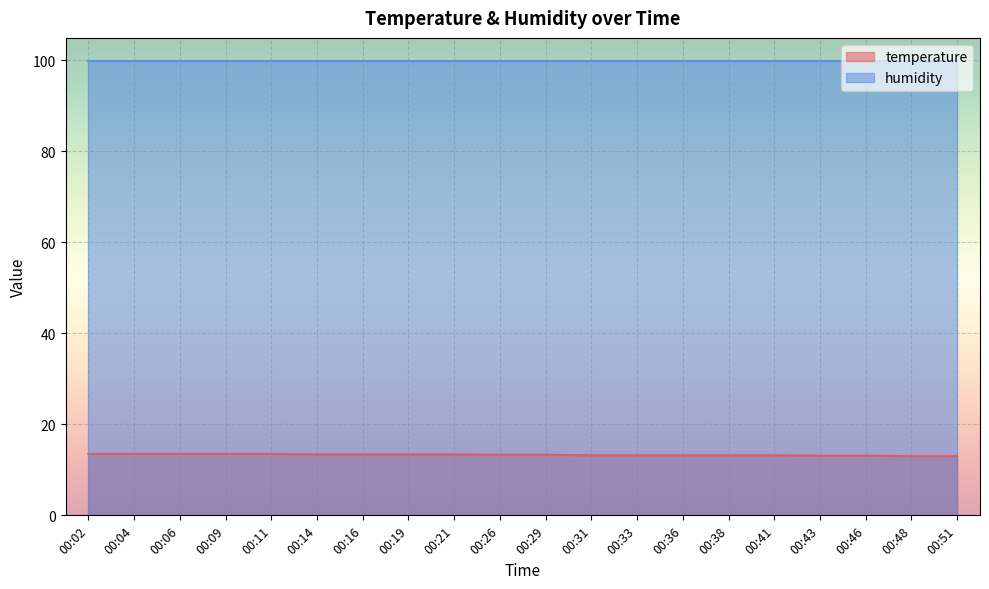

List the labels in order of value, largest first.

00:02, 00:04, 00:06, 00:09, 00:11, 00:14, 00:16, 00:19, 00:21, 00:26, 00:29, 00:31, 00:33, 00:36, 00:38, 00:41, 00:43, 00:46, 00:48, 00:51